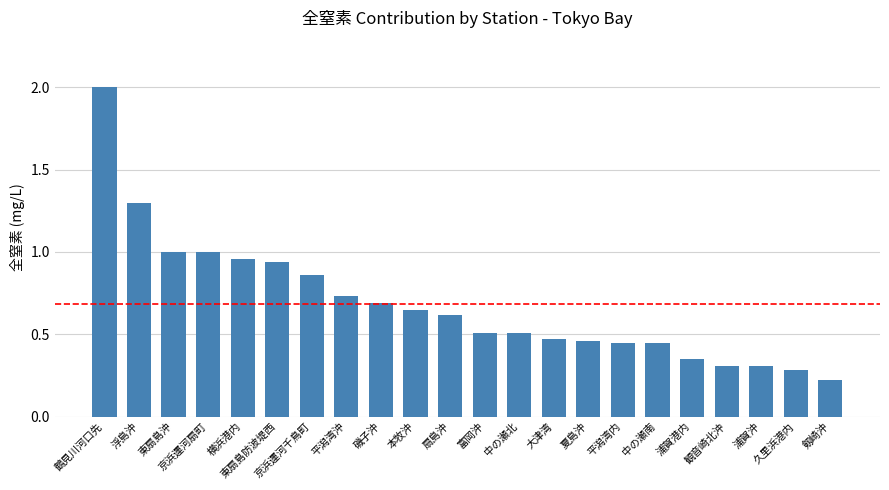

What is the sum of all values?

15.1